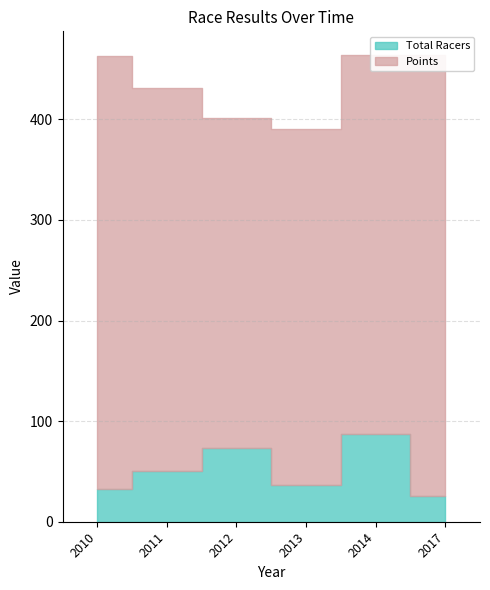

How many categories are shown in the chart?

6